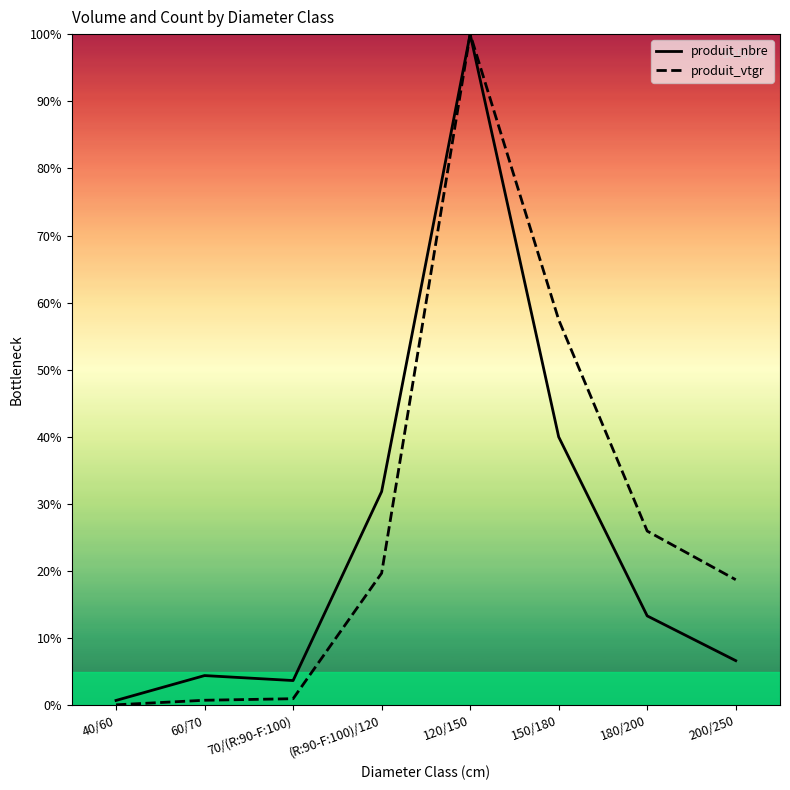

At which label does produit_nbre first exceed 13?

(R:90-F:100)/120